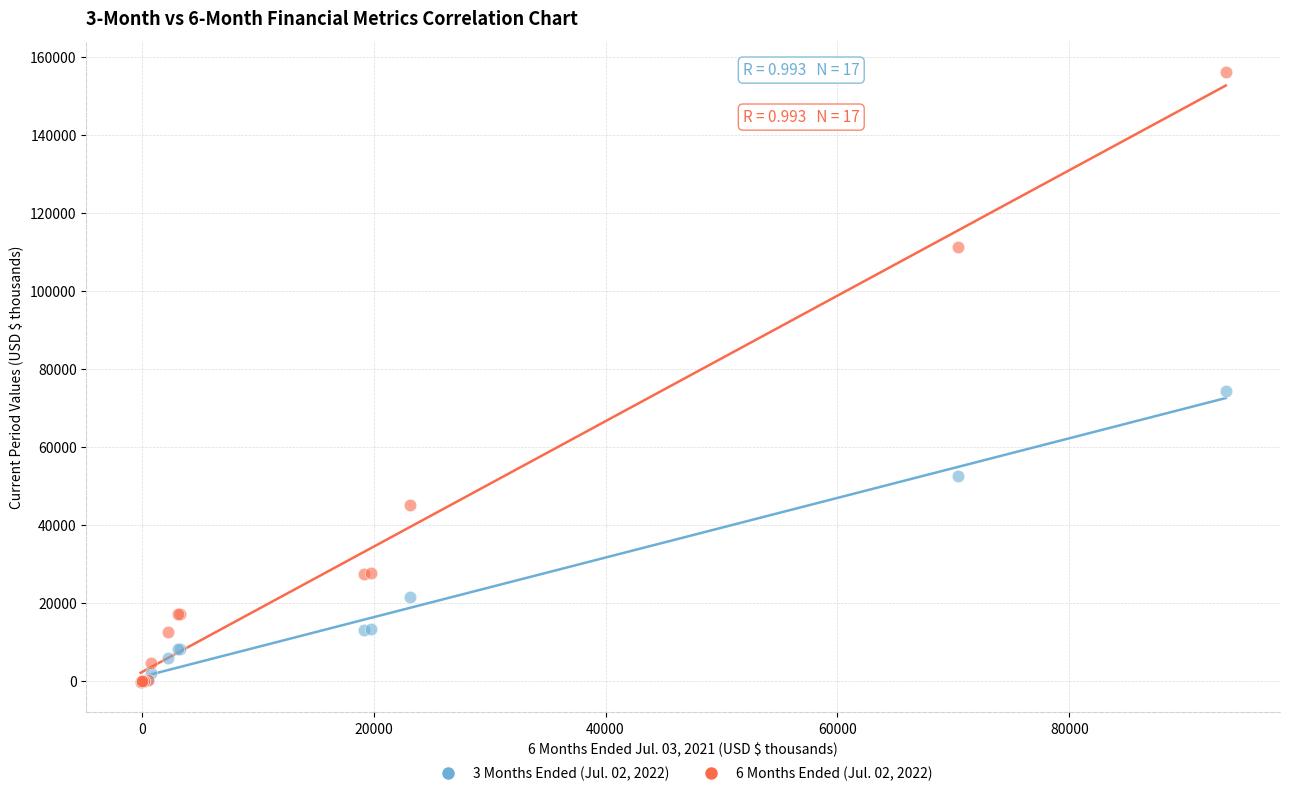

Which series reaches the maximum Y coordinate?

6 Months Ended (Jul. 02, 2022)